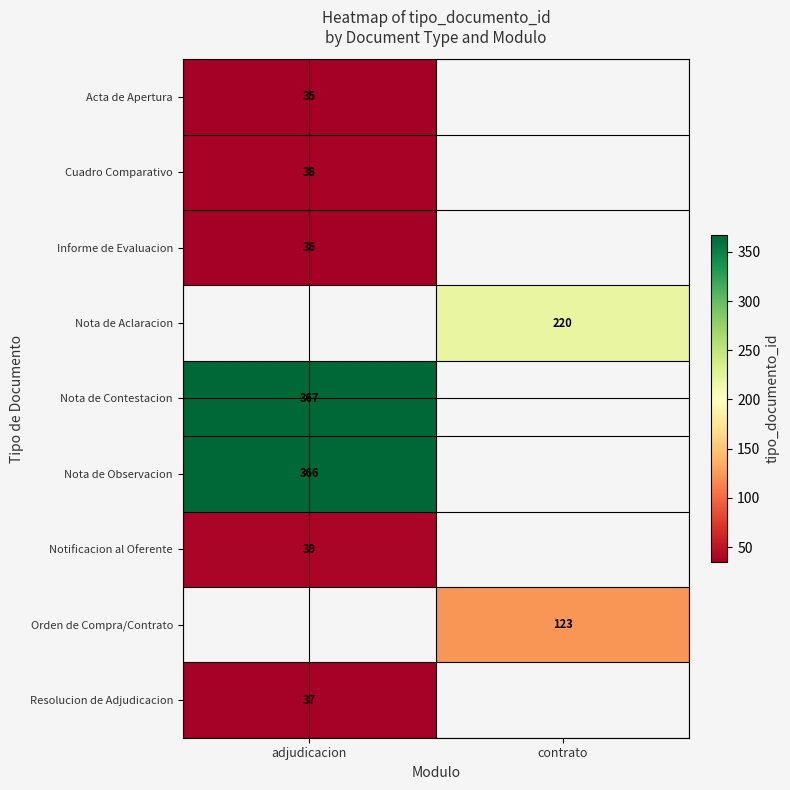

Is it true that Orden de Compra/Contrato equals 63.8 at contrato?

False